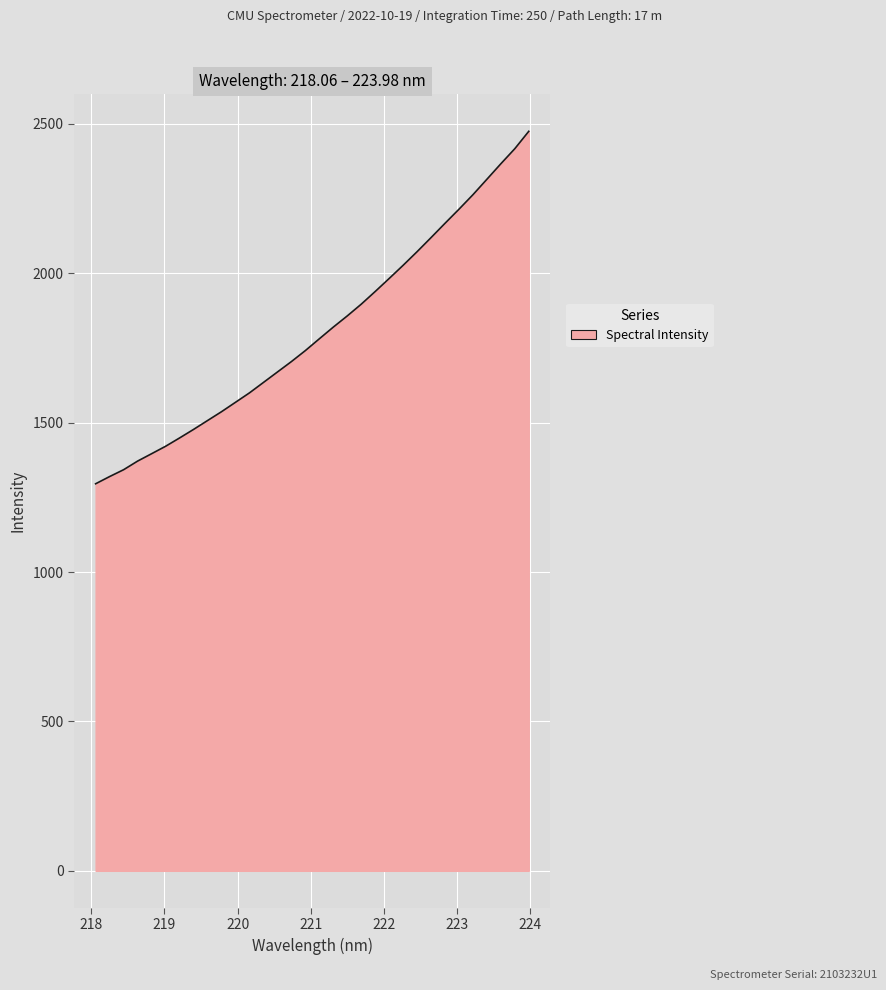

What is the smallest value displayed?

1295.4